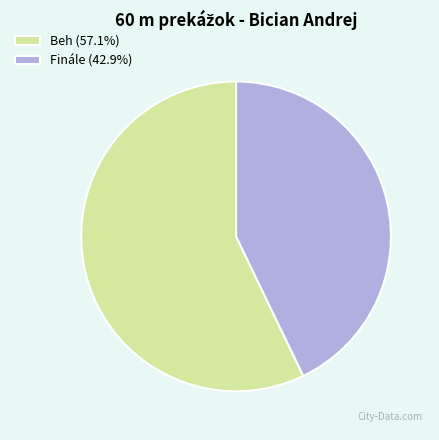

Which category accounts for the majority?

Beh